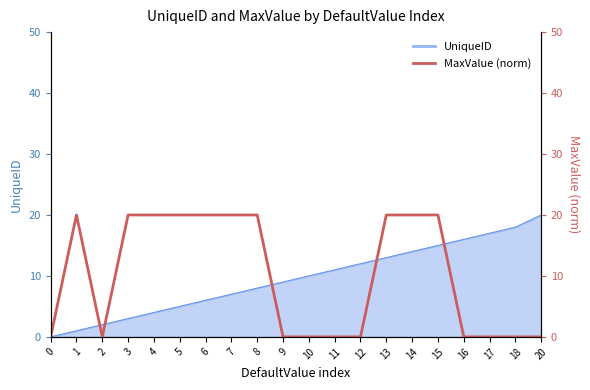

What is the difference between the maximum and minimum values?

20.0